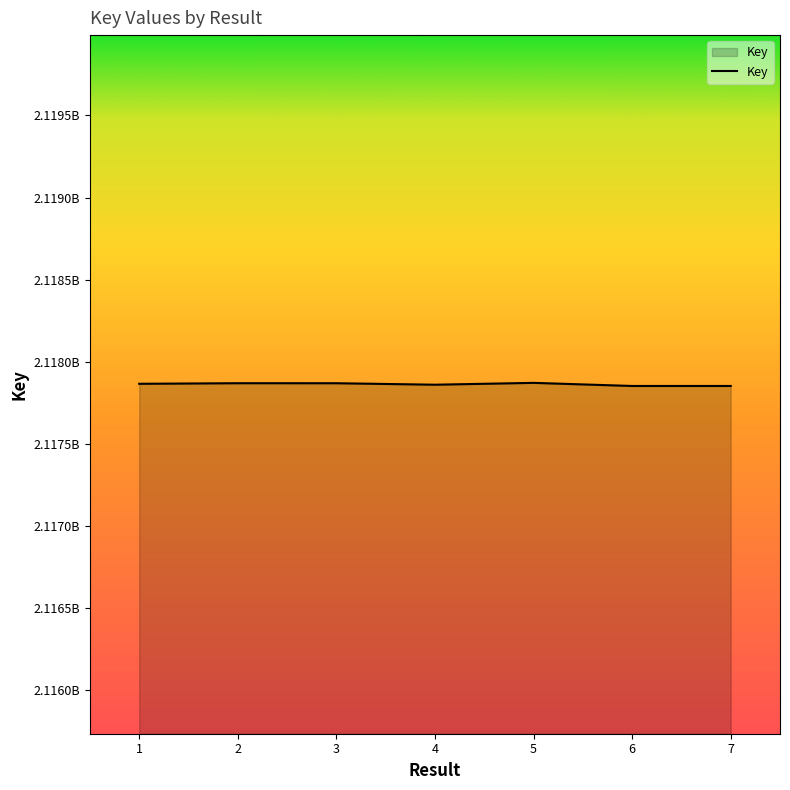

Is this an area chart (filled region under the line)?

Yes